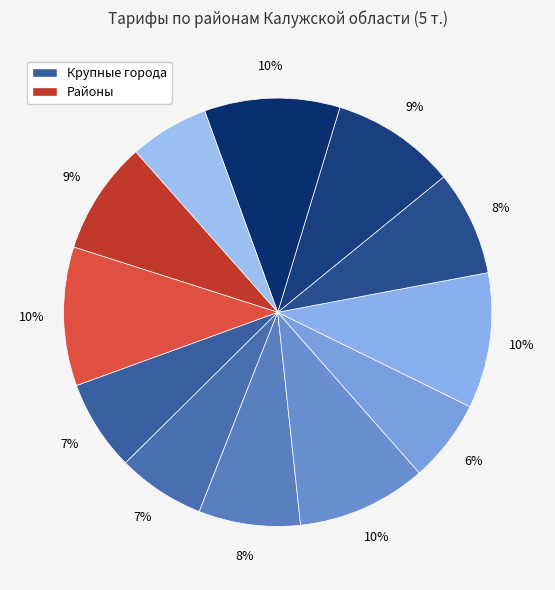

Count the number of slices in the pie.

12